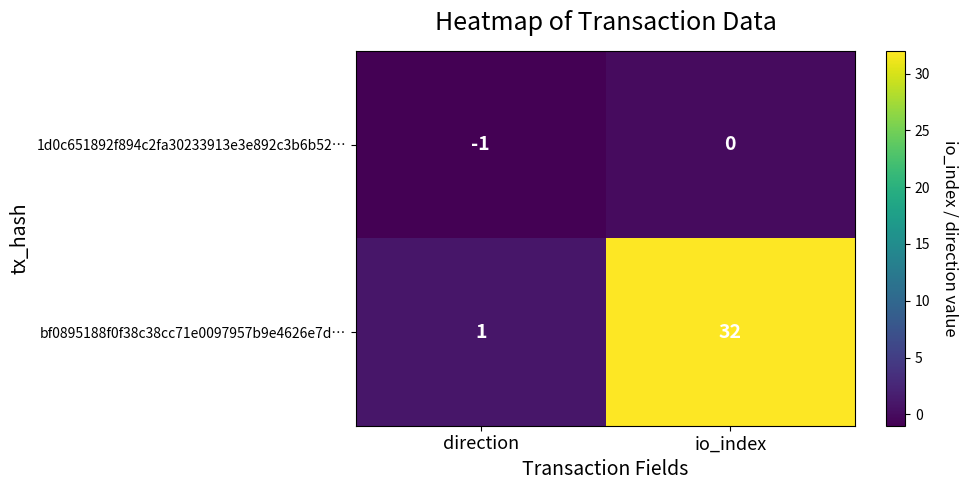

Reading left to right, what are all the values shown in this chart?

1d0c651892f894c2fa30233913e3e892c3b6b52…: -1	0
bf0895188f0f38c38cc71e0097957b9e4626e7d…: 1	32